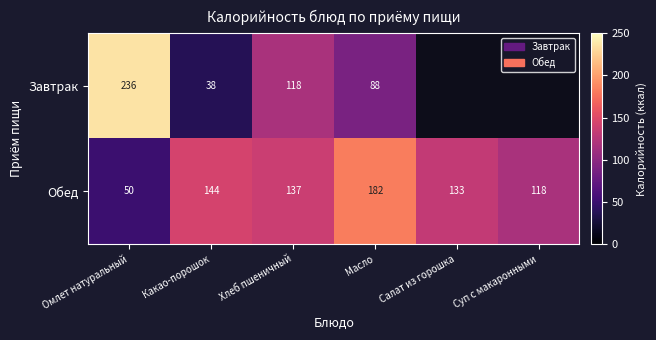

At how many categories does at least one series exceed 155?

2